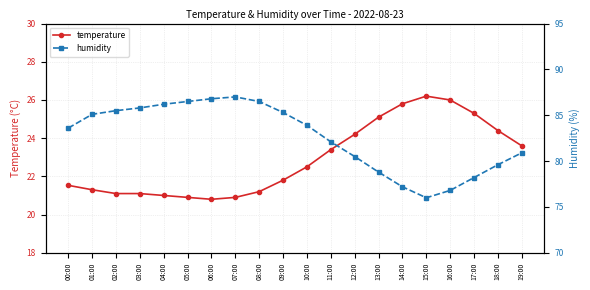

Does the chart have visible grid lines?

Yes